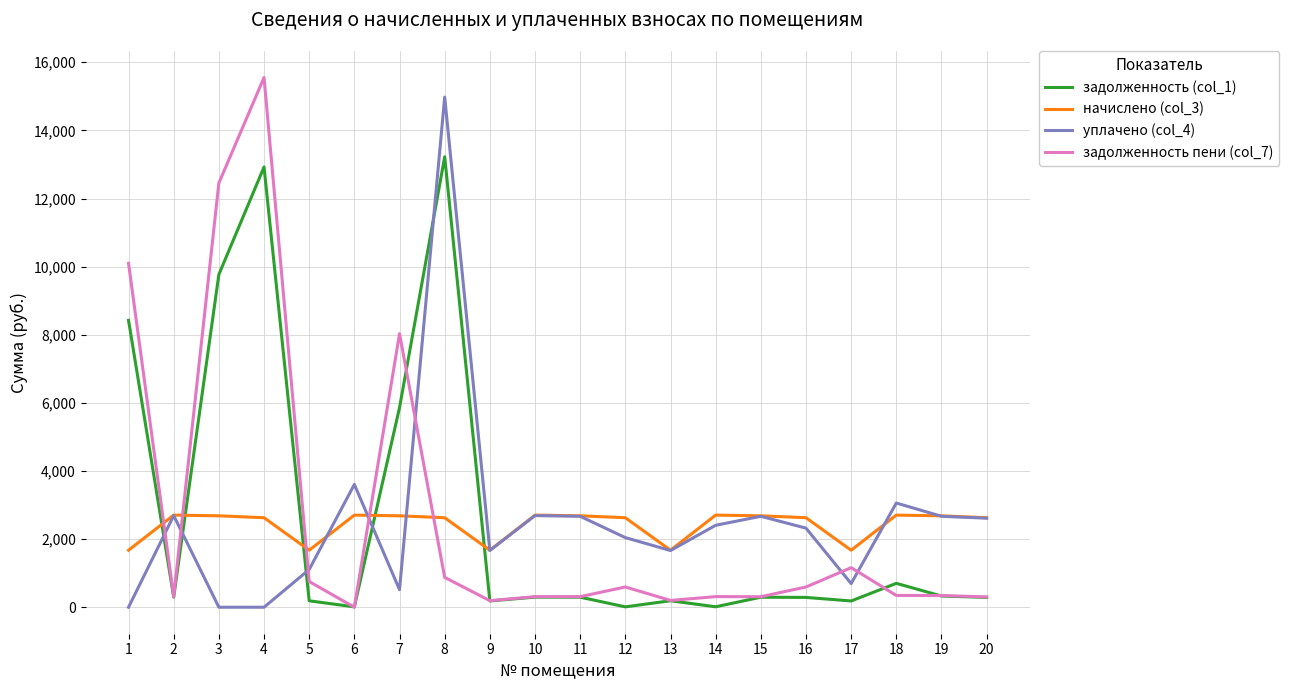

What is the total value across all series at 16?

5833.0